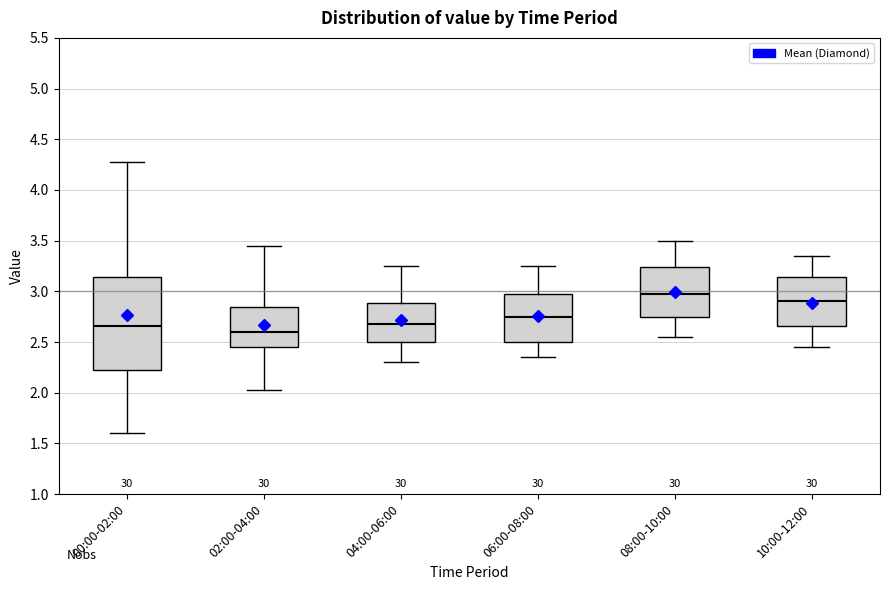

Comparing the boxes themselves (not the whiskers), which one is the tallest?

00:00-02:00